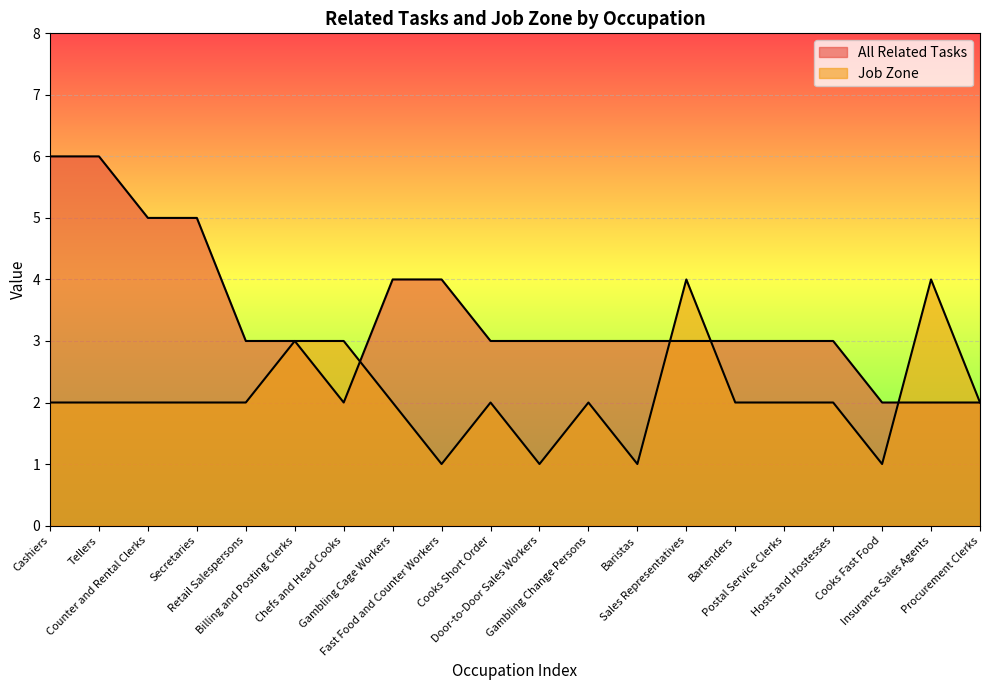

True or false: All Related Tasks has more than 1 interior local peaks.

False